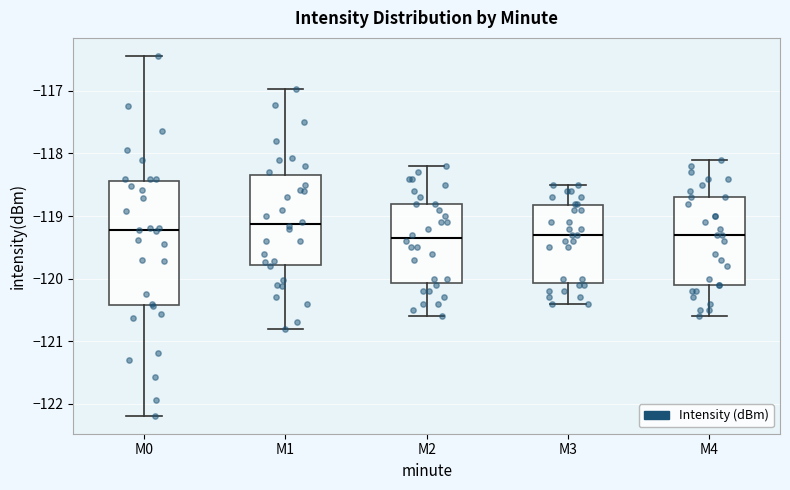

Where does the lower whisker of the box for M1 end on the y-axis? The values are not printed on the chart, so give them approximately, as read against the axis.

-120.8